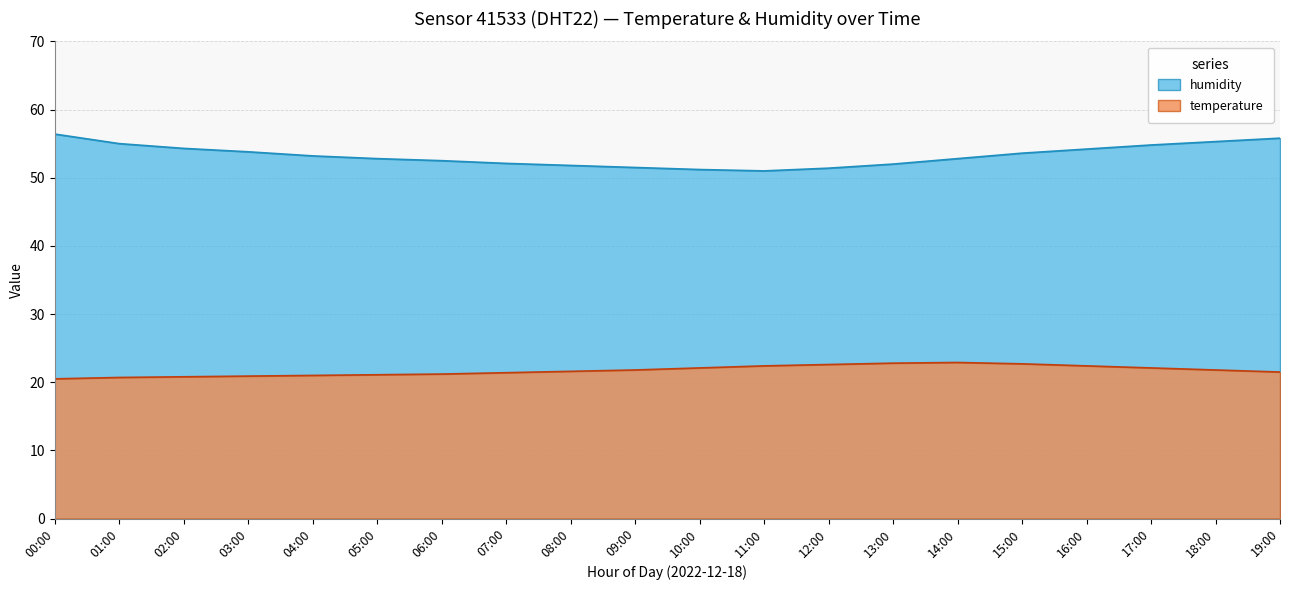

What is the label of the 11th point from the left?

10:00